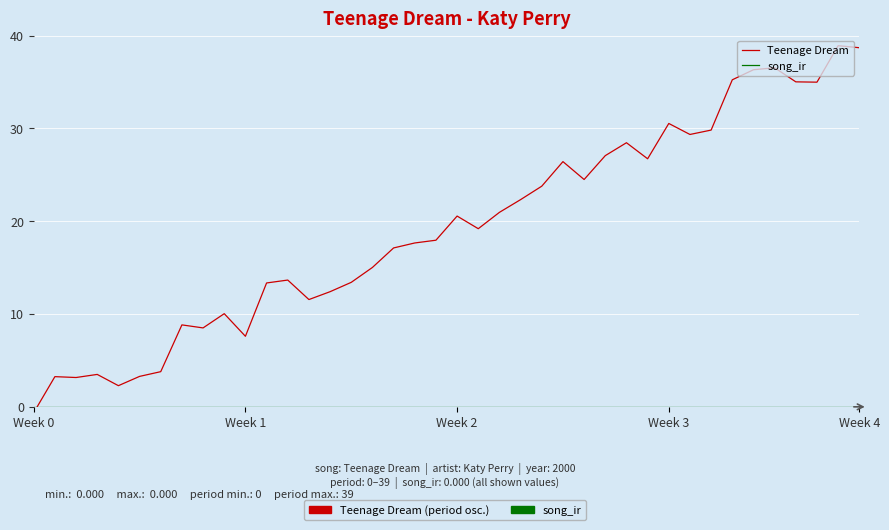

What is the sum of all Teenage Dream values?

771.3